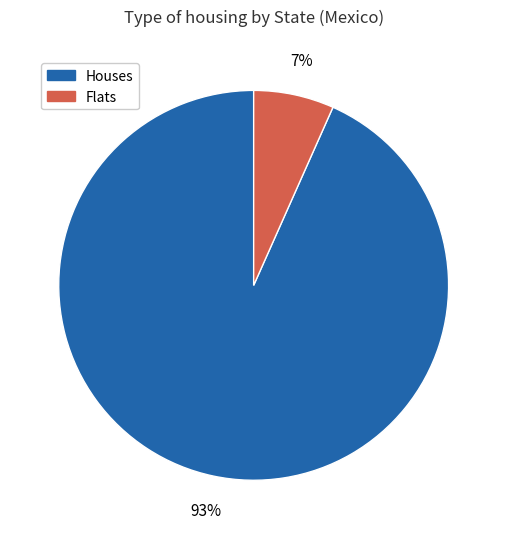

Count the number of slices in the pie.

2